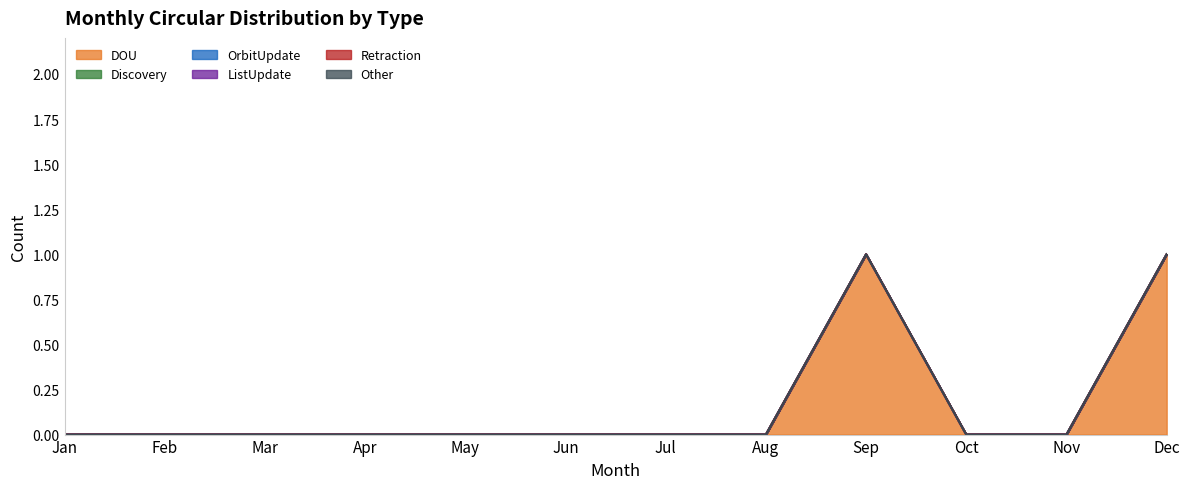

Between Jul and Mar, which is larger?

Jul